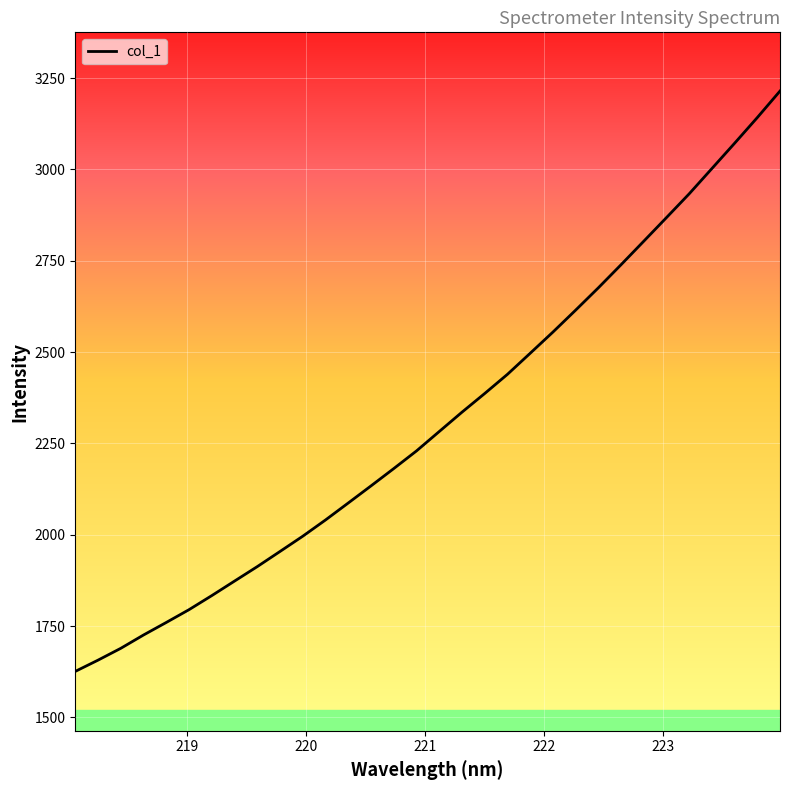

What is the difference between the maximum and minimum values?

1589.1